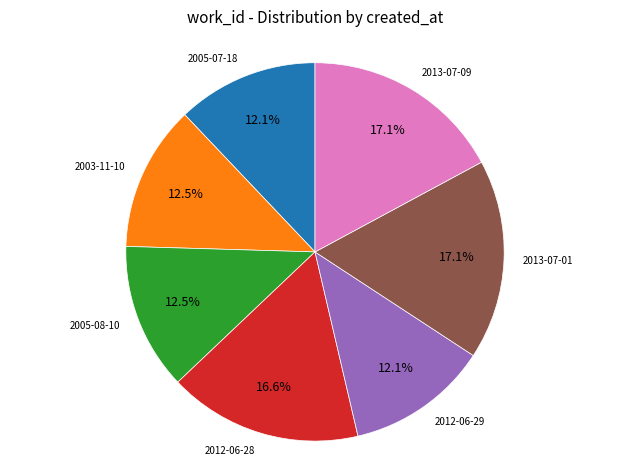

Between 2012-06-28 and 2005-08-10, which is larger?

2012-06-28